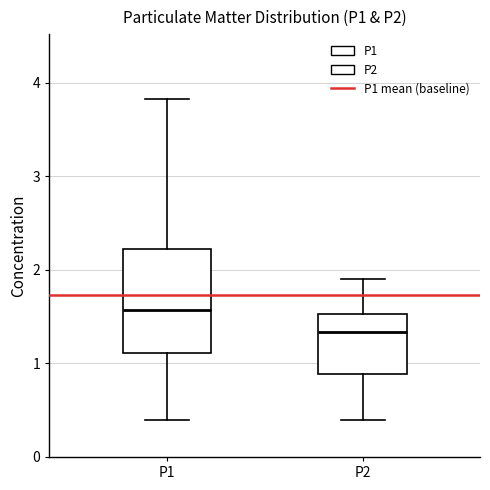

Which box has the lowest median line?

P2